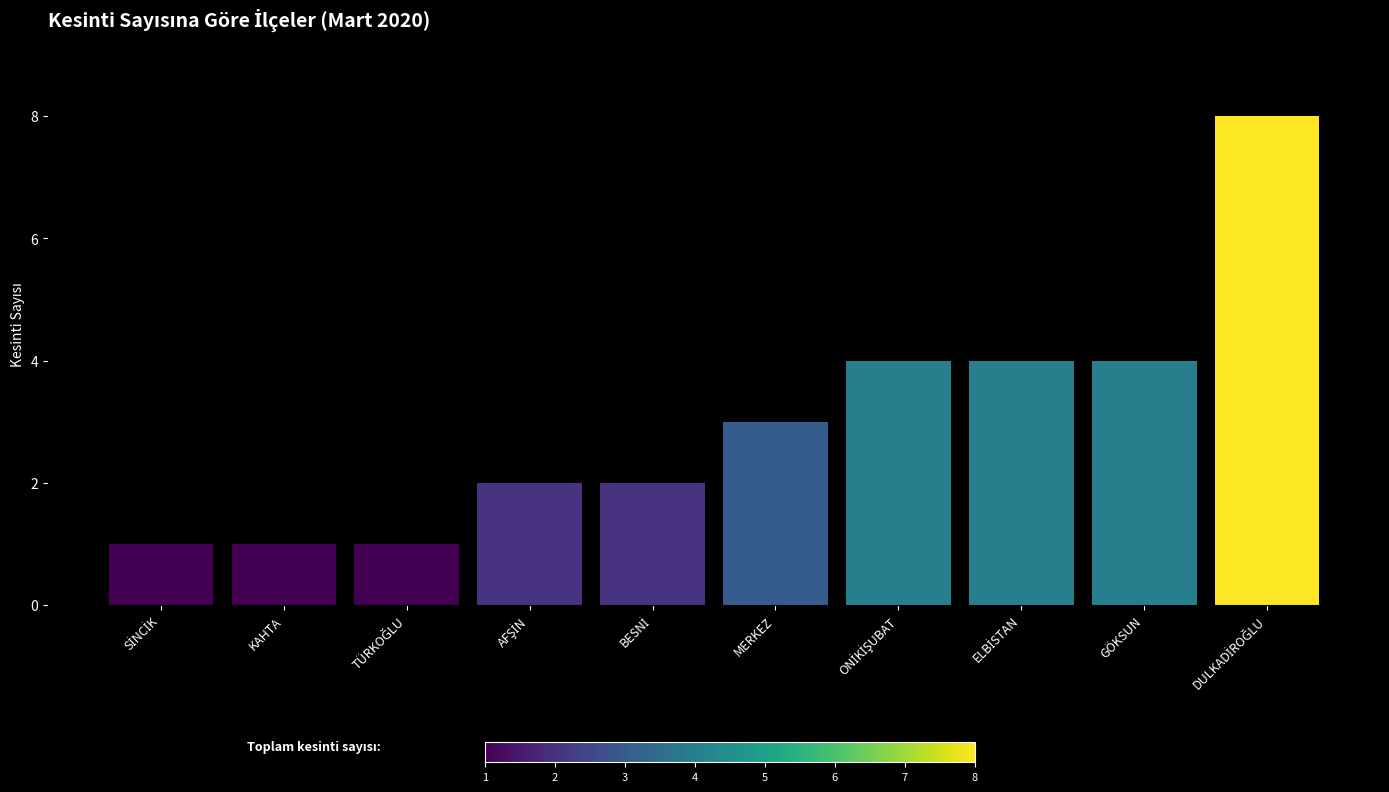

What is the approximate value at GÖKSUN?

4